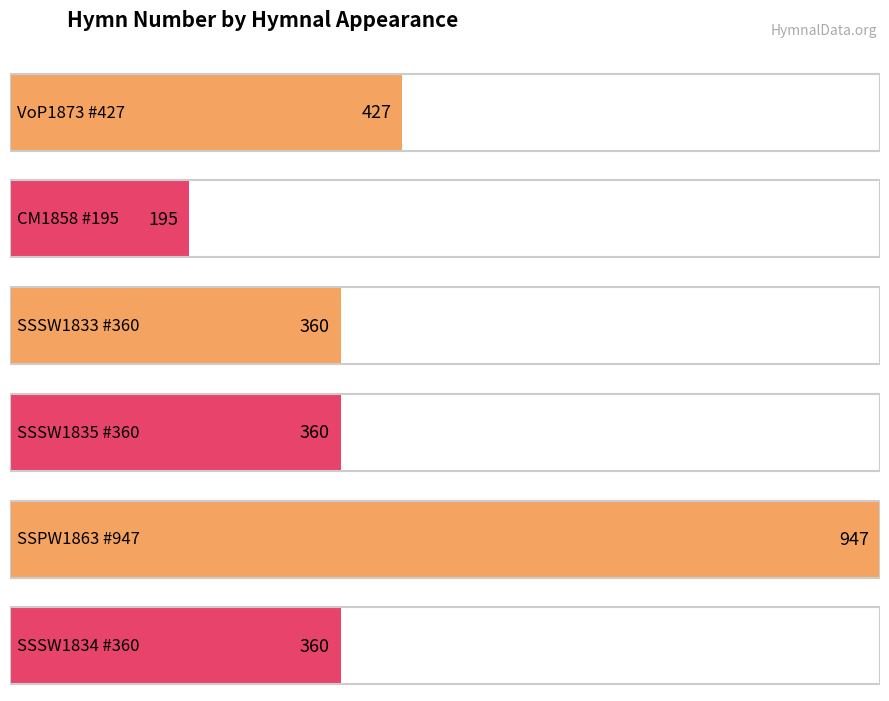

How many values are below 360?

1